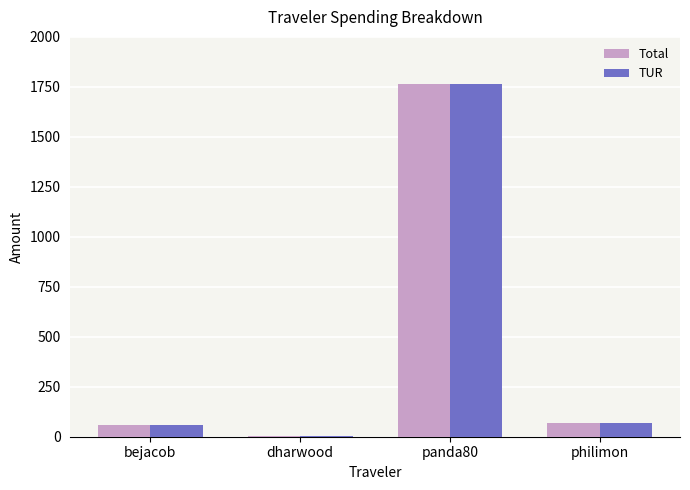

How many values in the TUR series exceed 69?

2